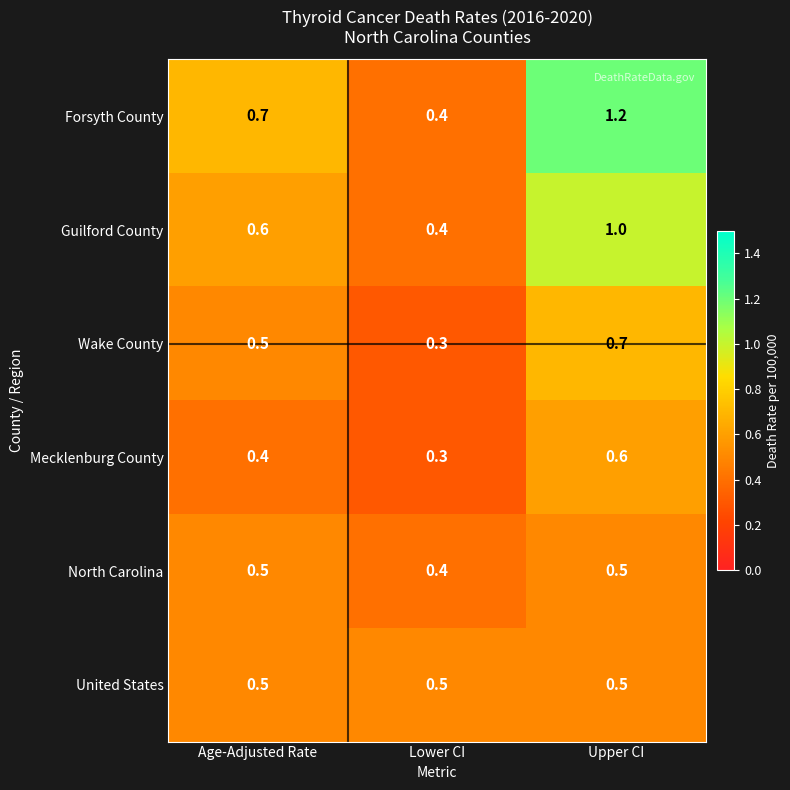

What is the difference between the maximum and minimum values in the Wake County series?

0.4